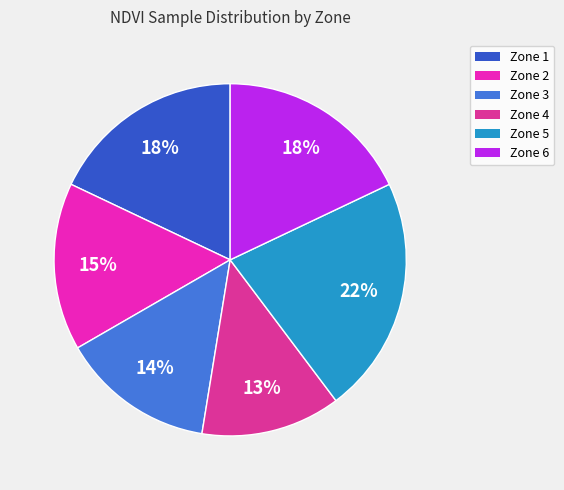

Which category has the smallest portion of the pie?

Zone 4